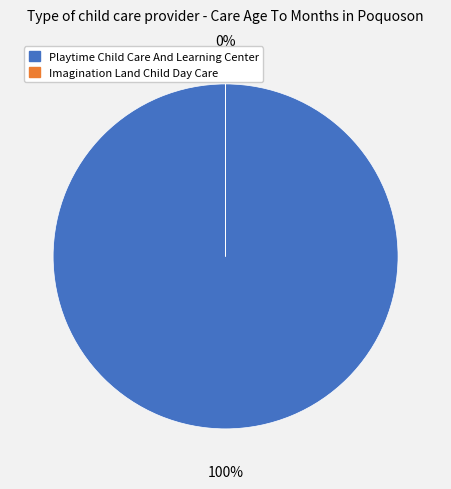

Combined, do Playtime Child Care And Learning Center and Imagination Land Child Day Care account for over 50%?

Yes